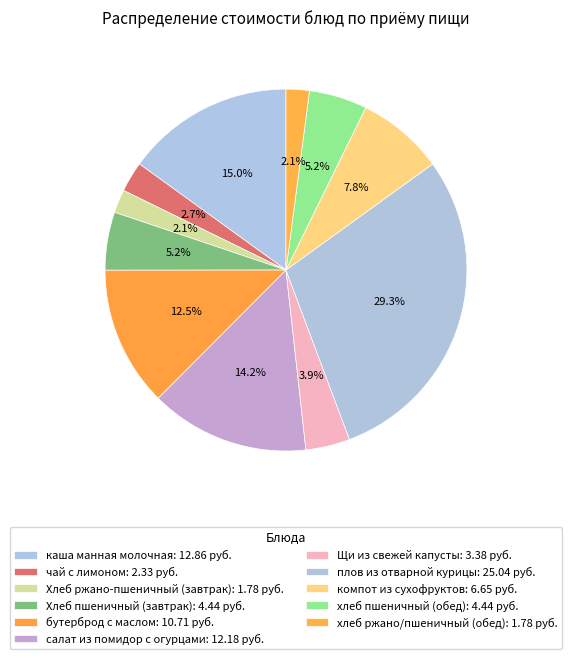

To the nearest percent, what portion does Хлеб ржано-пшеничный (завтрак) represent?

2%